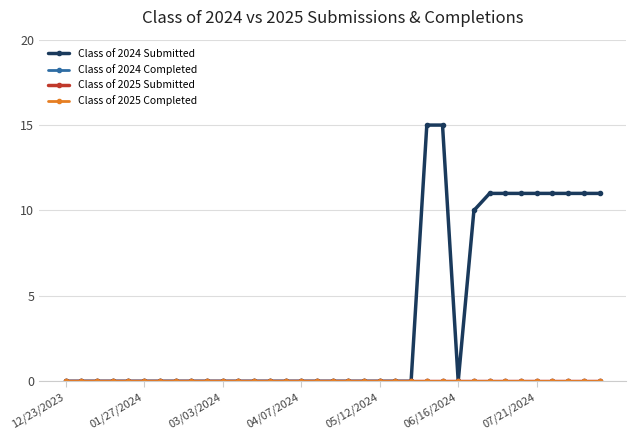

True or false: Class of 2024 Completed has more than 2 points higher than both neighbors.

False